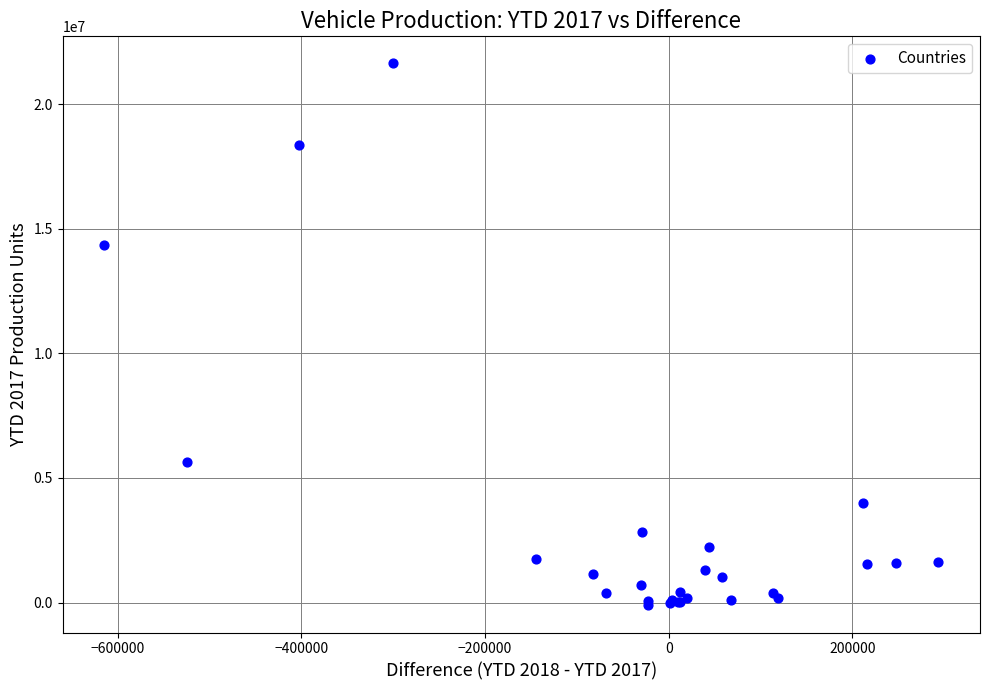

What Y value in the scatter plot is closest to 10759150?

14358137.8